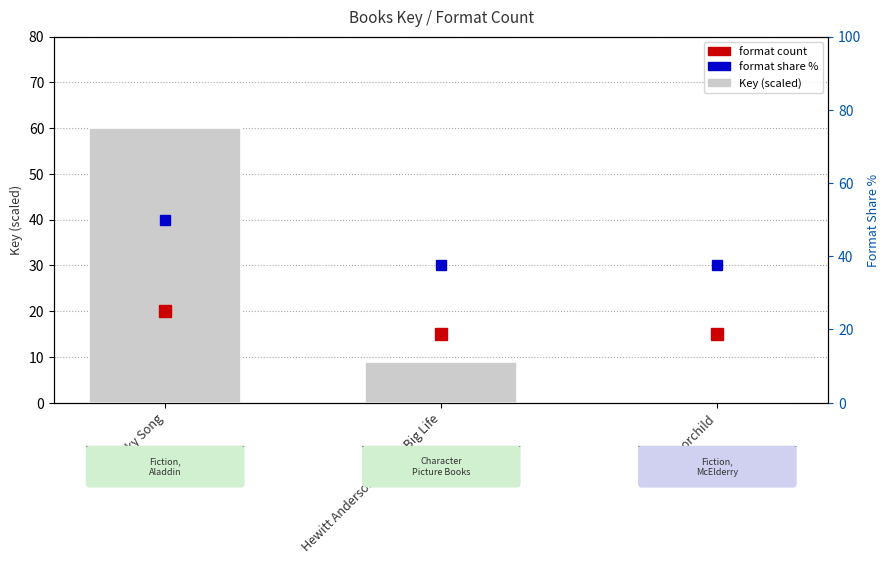

Is it true that the value at Moorchild is 0.1?

True